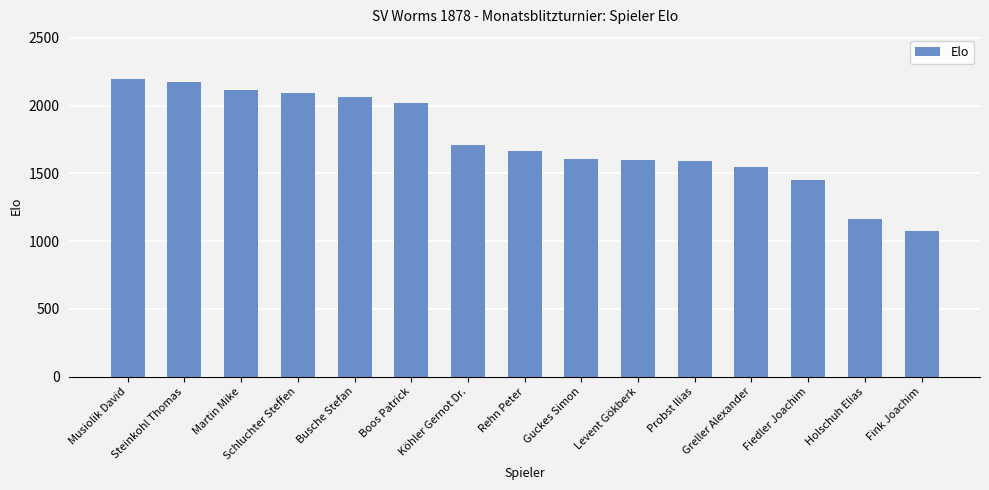

Is it true that the value at Holschuh Elias is 481?

False